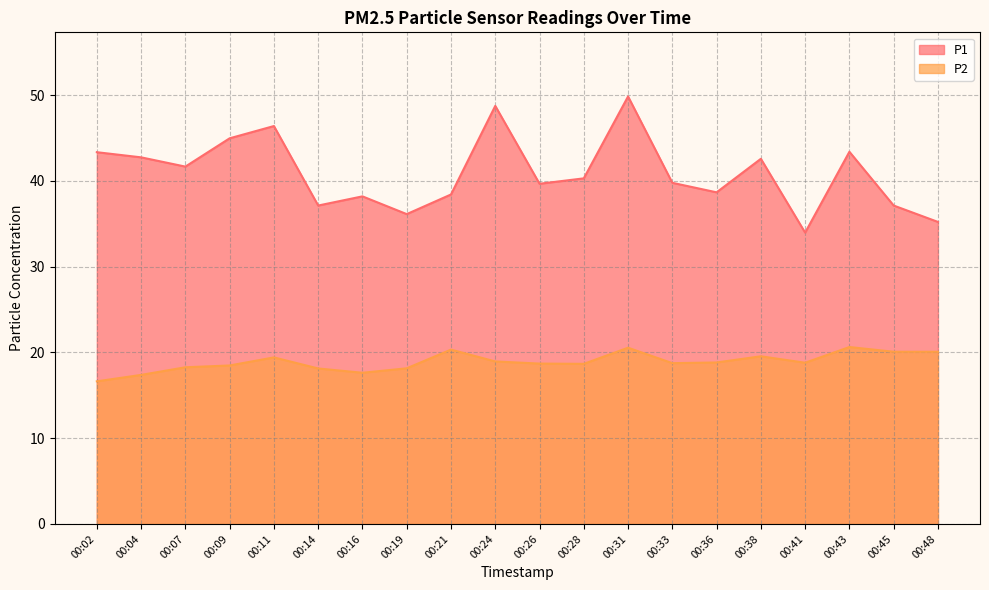

Where is P1 nearest to the value 41?

00:07